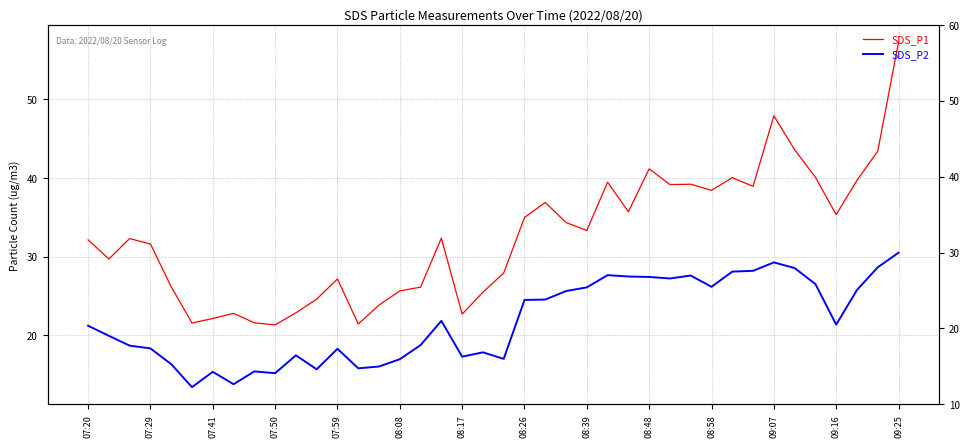

What is the smallest value displayed?

13.4